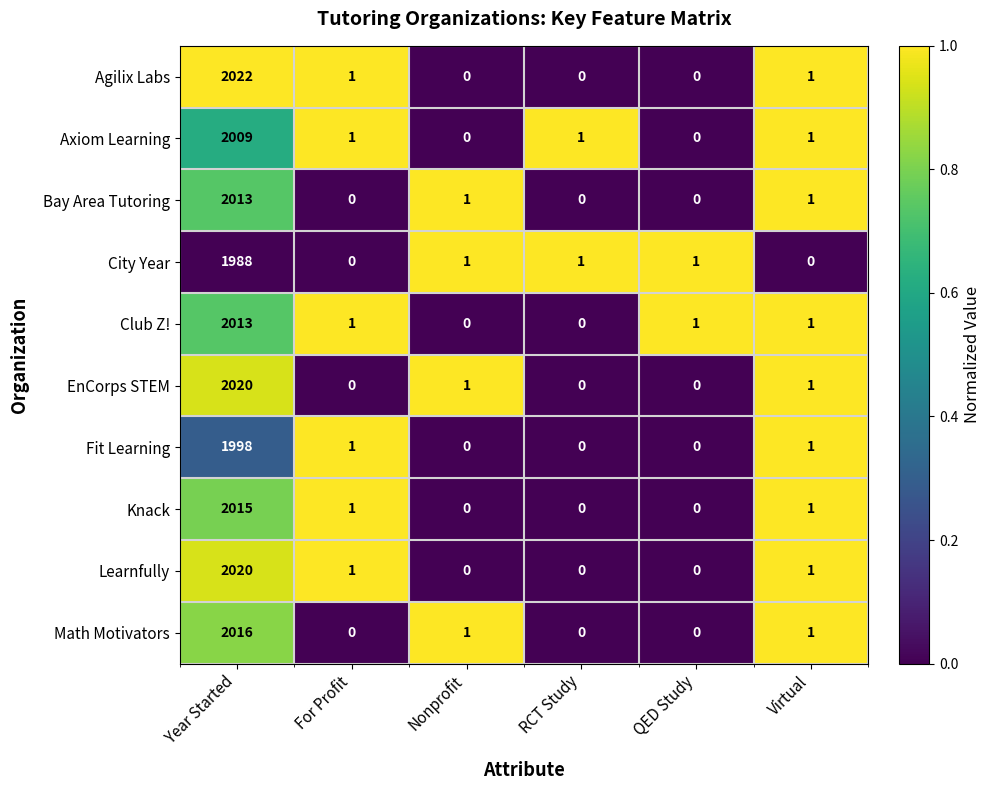

What is the sum of all Agilix Labs values?

2024